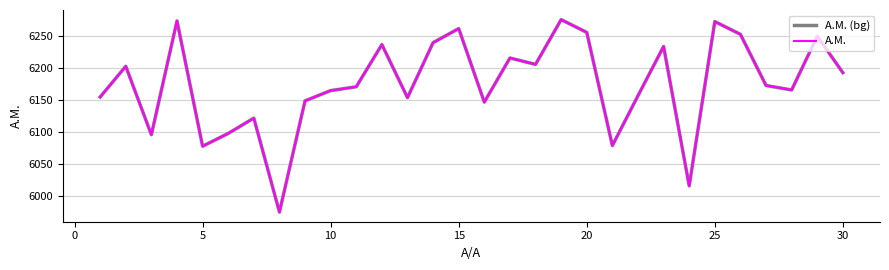

Is this an area chart (filled region under the line)?

No